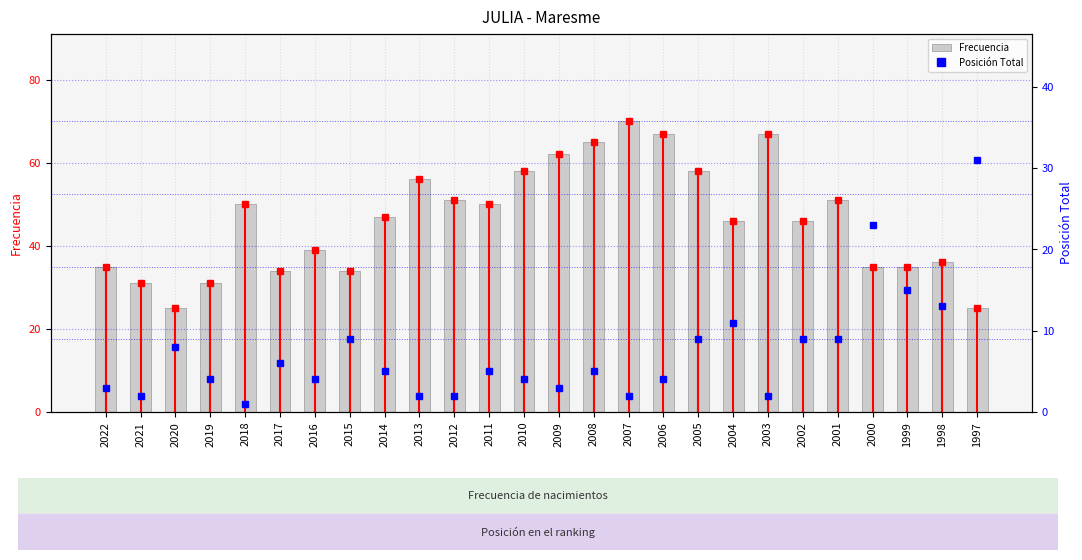

What is the difference between the second highest and minimum values in the Frecuencia series?

42